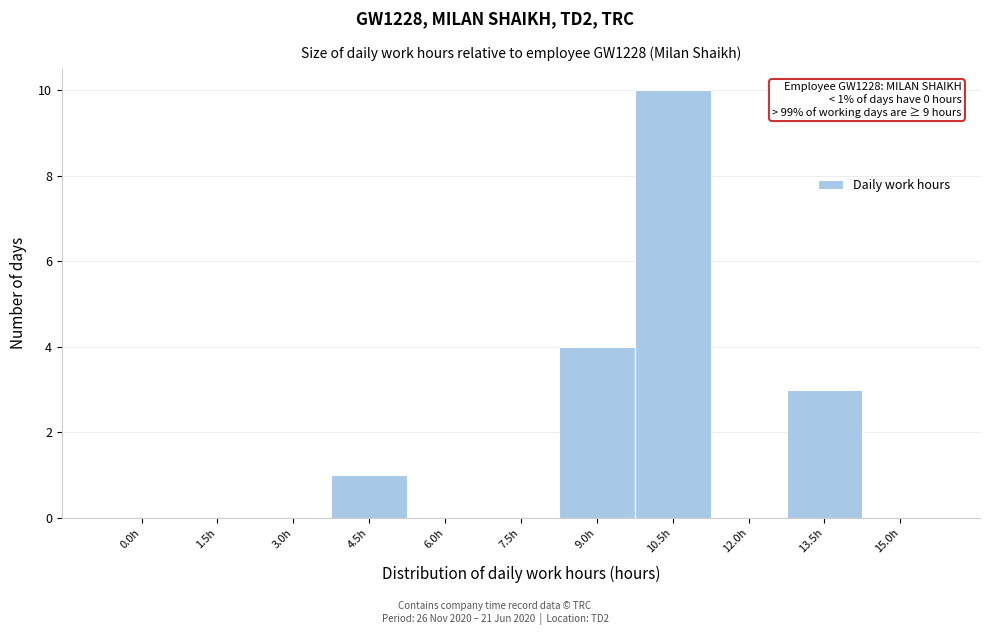

Reading left to right, list all the values displayed in this chart.

0.0h=0	1.5h=0	3.0h=0	4.5h=1	6.0h=0	7.5h=0	9.0h=4	10.5h=10	12.0h=0	13.5h=3	15.0h=0